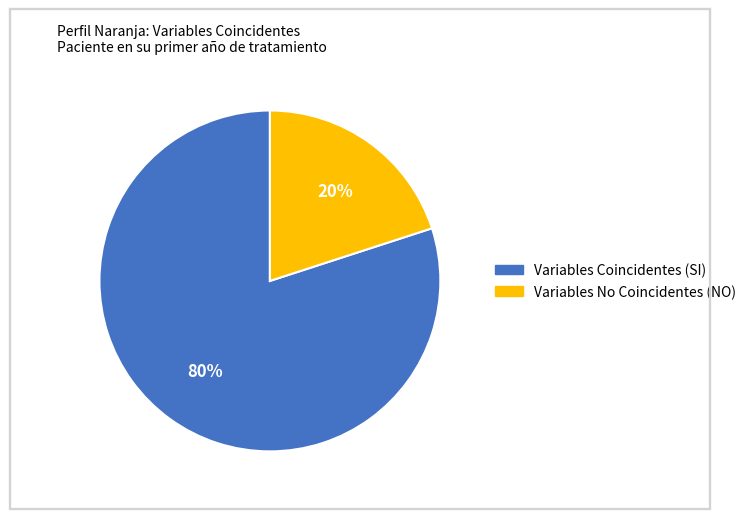

To the nearest percent, what is the average slice percentage?

50%